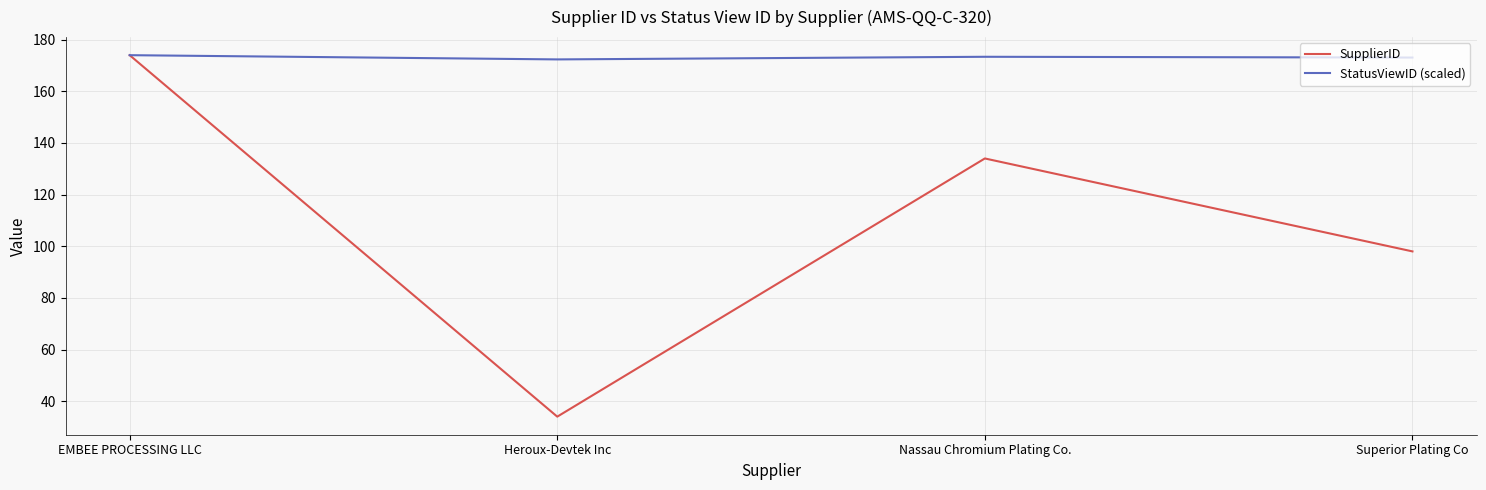

Which series has the largest total across all categories?

StatusViewID (scaled)